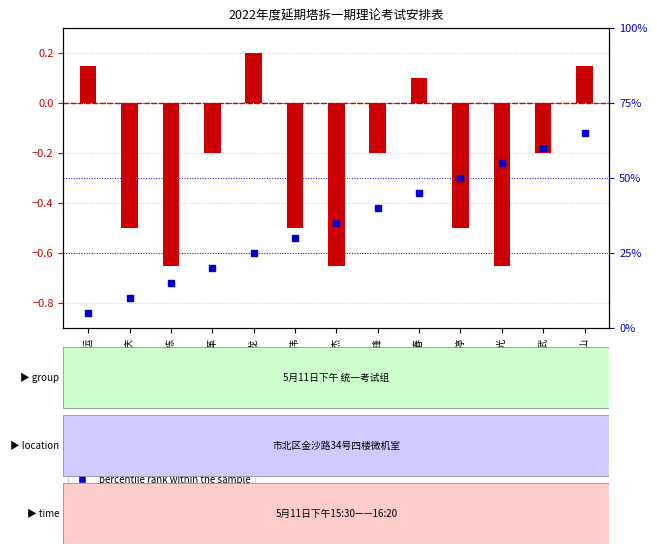

Which has a higher value, 金龙 or 尹永庆?

金龙